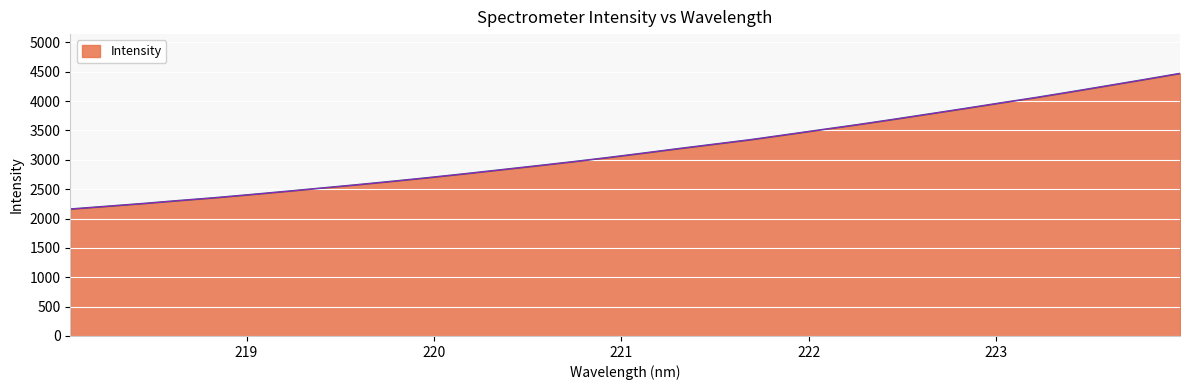

What is the maximum value shown in the chart?

4469.6